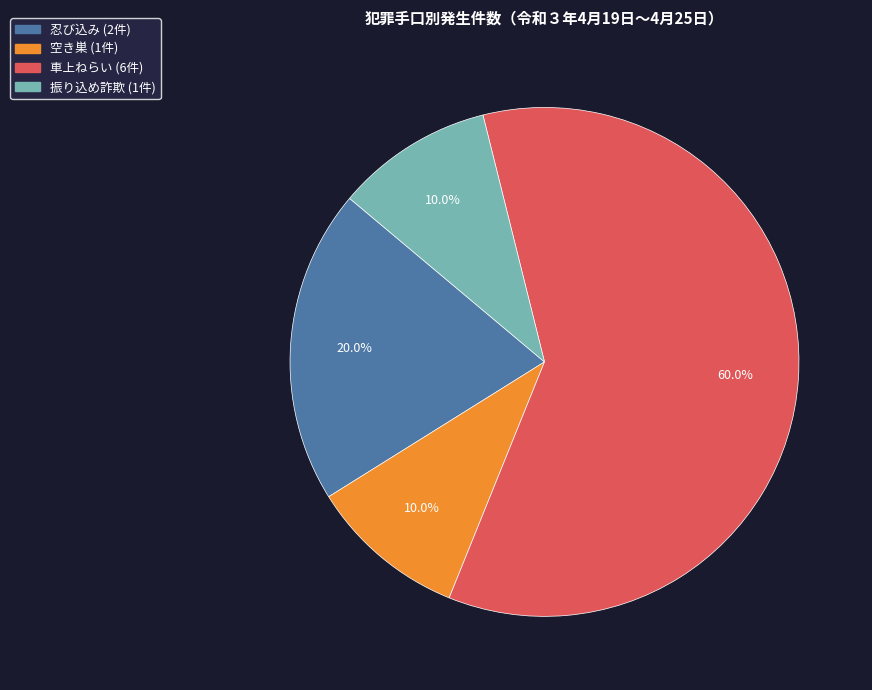

To the nearest percent, what is the difference between the 車上ねらい and 空き巣 slice percentages?

50%